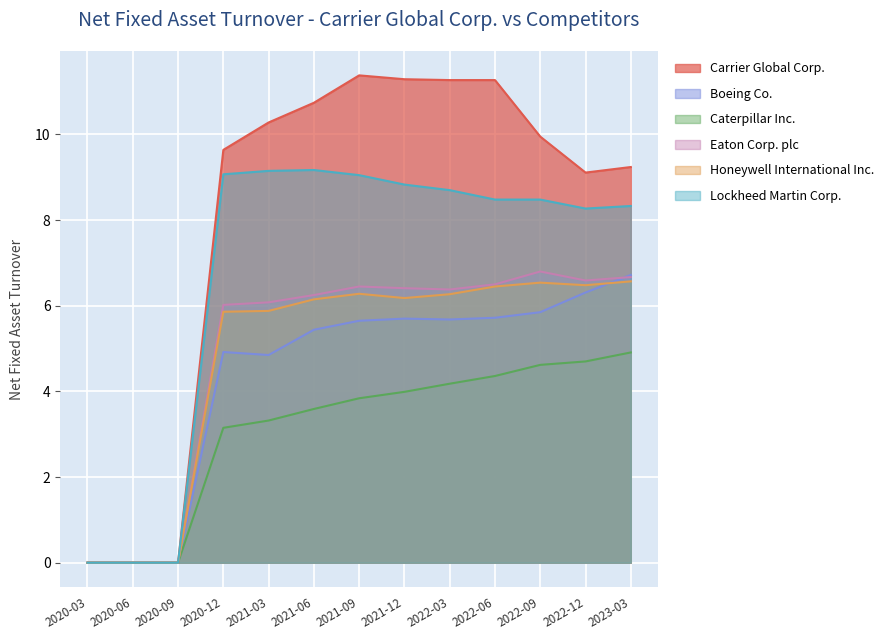

Is it true that Caterpillar Inc. equals 1.8 at 2020-12?

False